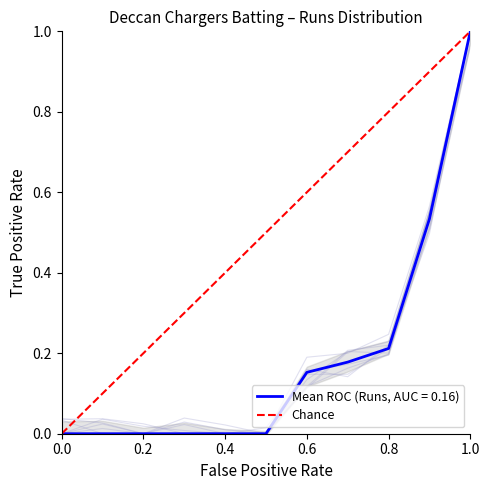

The value of Mean ROC (Runs, AUC = 0.16) at 0.8 is 0.4. True or false?

False